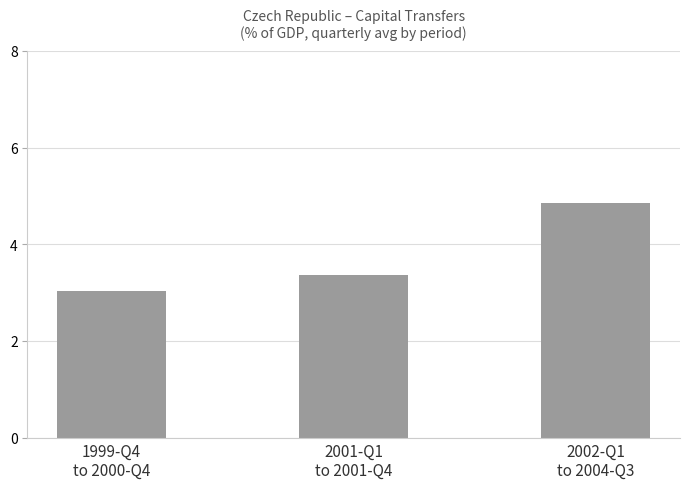

What is the minimum value shown in the chart?

3.0